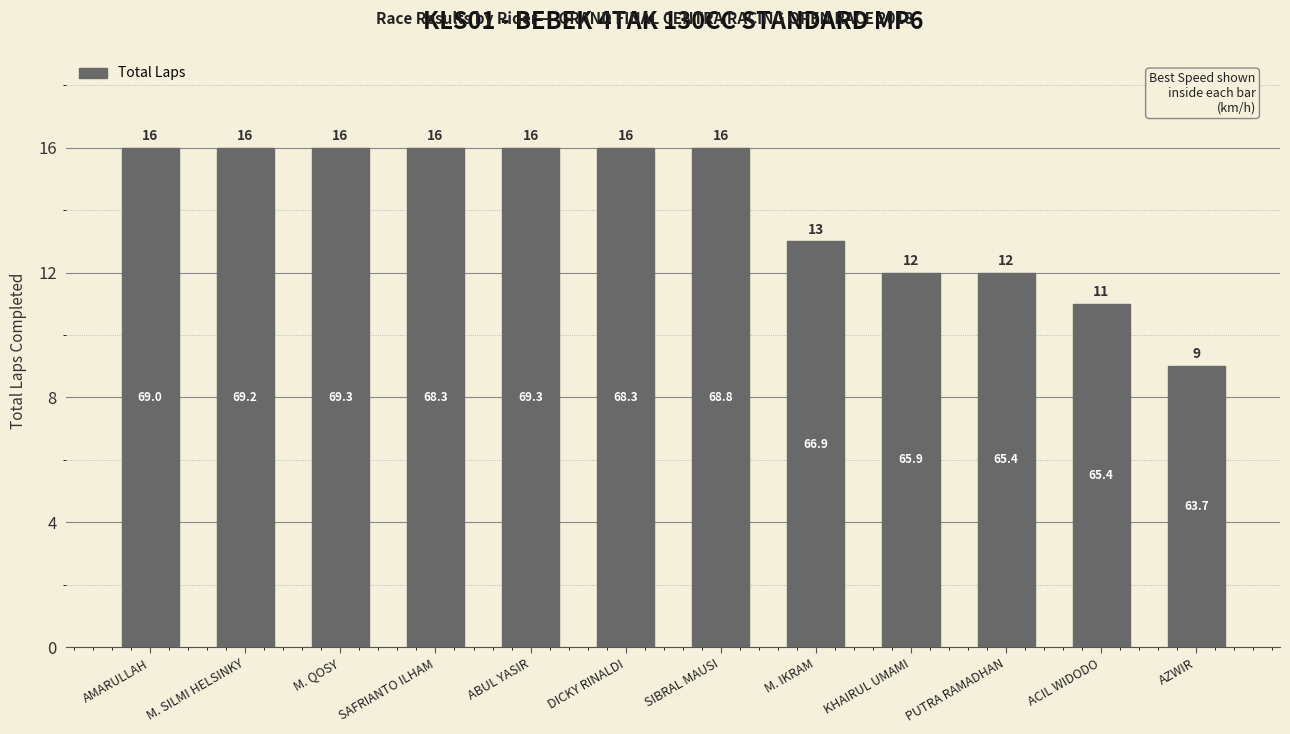

Are the bars grouped side by side (vs. stacked)?

No